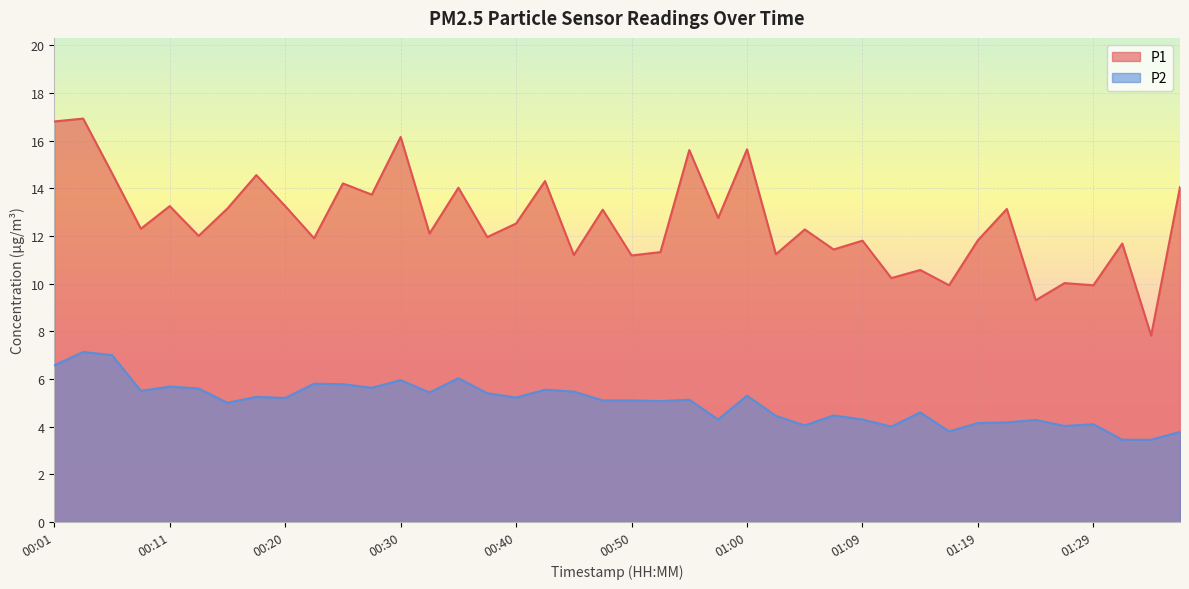

What is the sum of all P1 values?

503.7